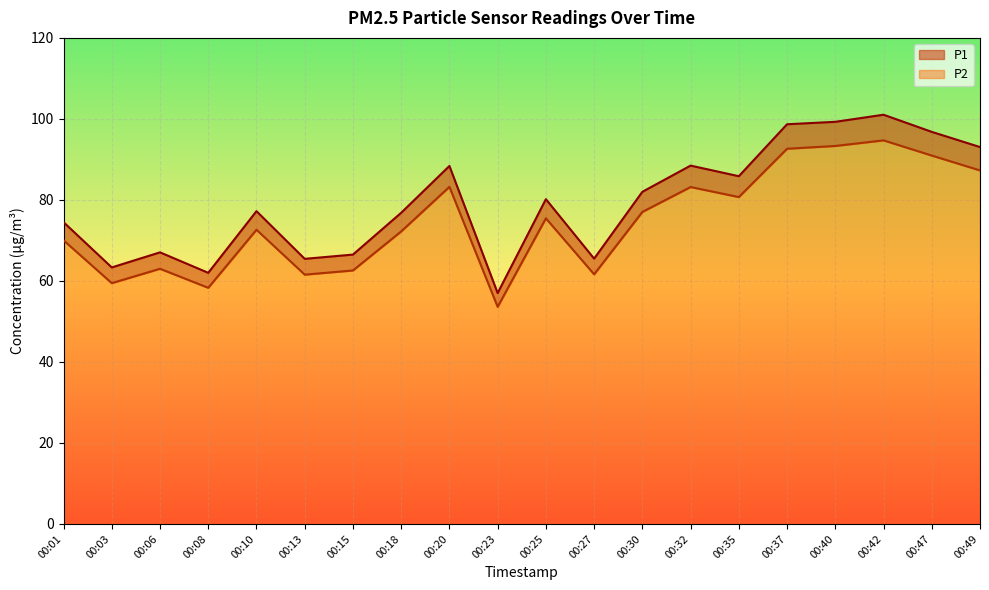

How many data points in P1 are above 80?

10